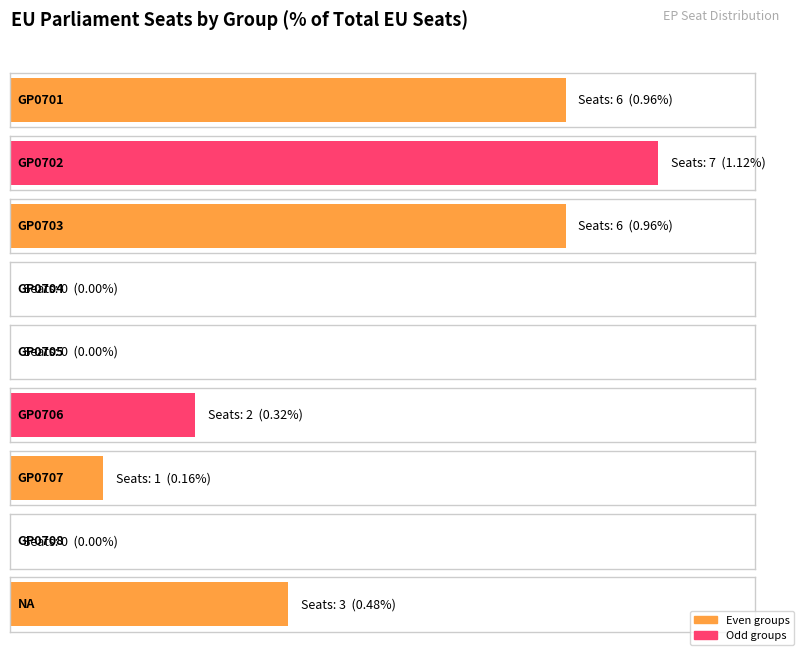

At which category does the chart reach its minimum across all series?

GP0704